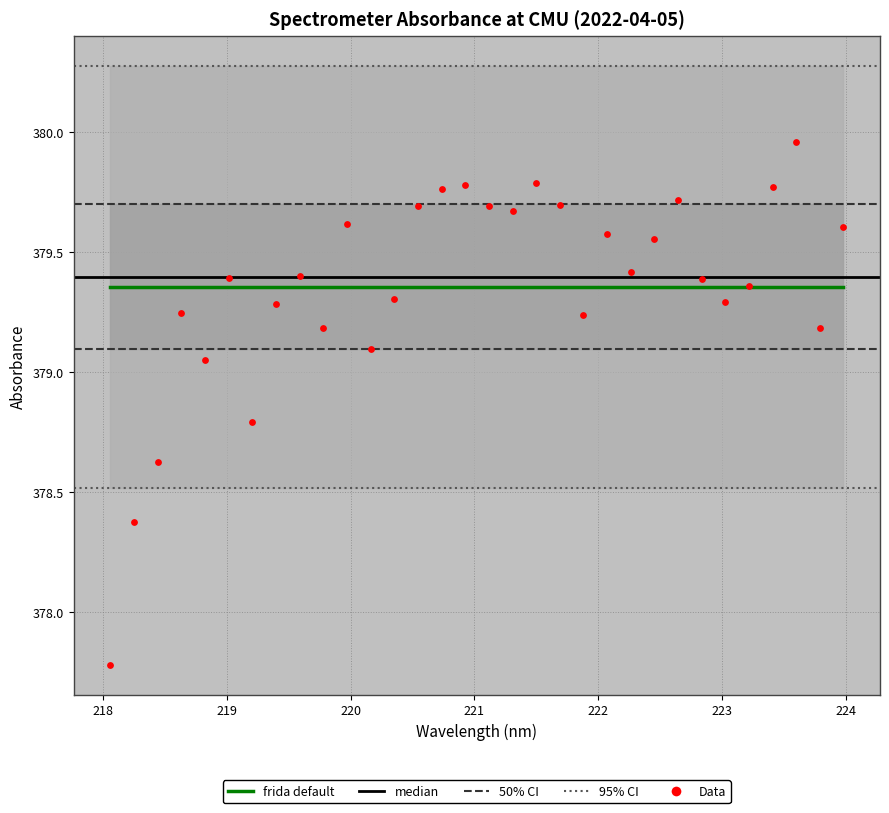

What is the change in value from 220.5444 to 223.7895?

-0.5